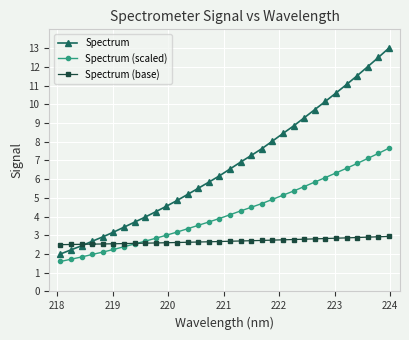

How many lines are shown in the chart?

3